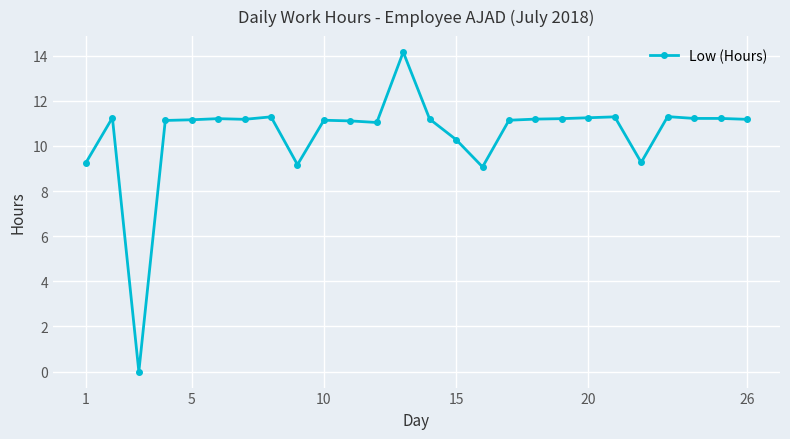

How many series are shown in this chart?

1